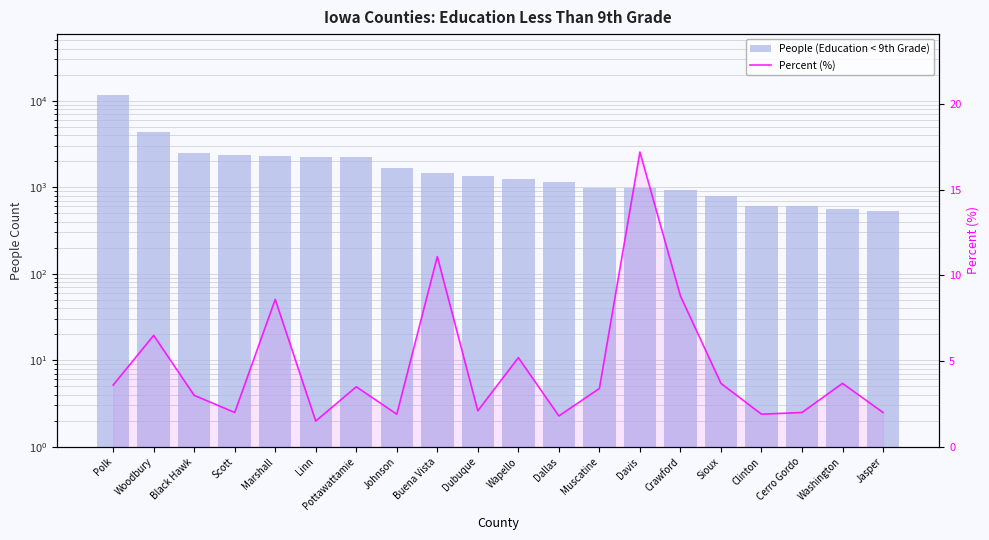

Rank the categories by People (Education < 9th Grade) value from highest to lowest.

Polk, Woodbury, Black Hawk, Scott, Marshall, Linn, Pottawattamie, Johnson, Buena Vista, Dubuque, Wapello, Dallas, Muscatine, Davis, Crawford, Sioux, Clinton, Cerro Gordo, Washington, Jasper